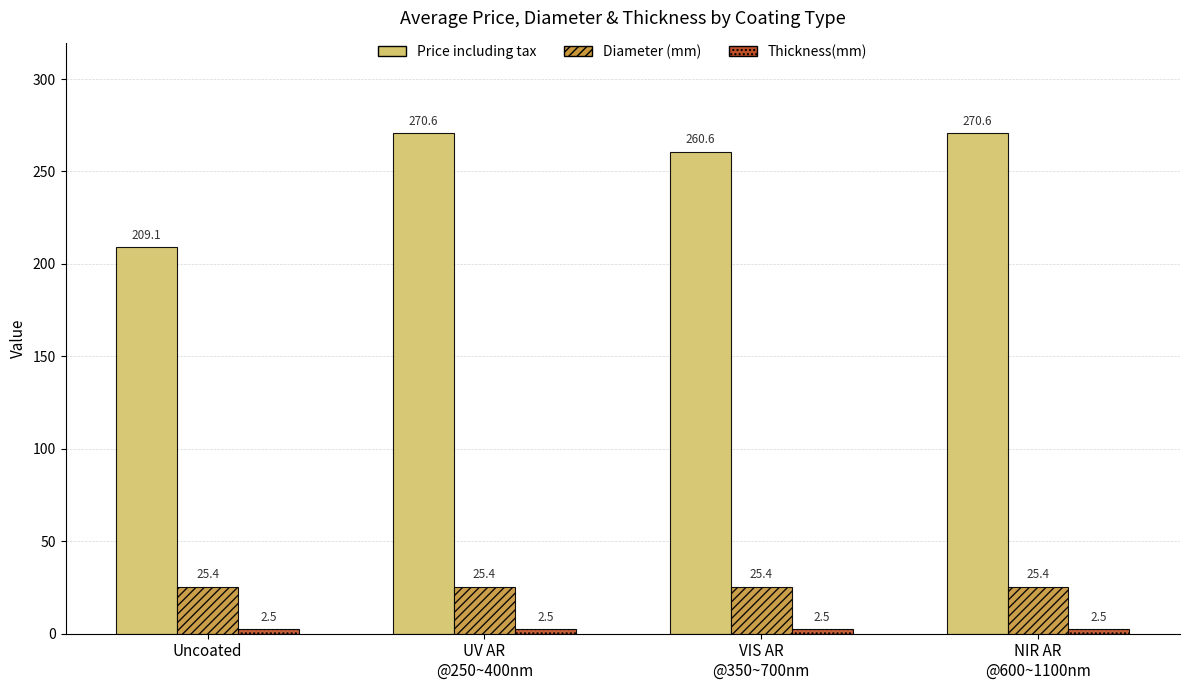

At how many categories does at least one series exceed 69?

4